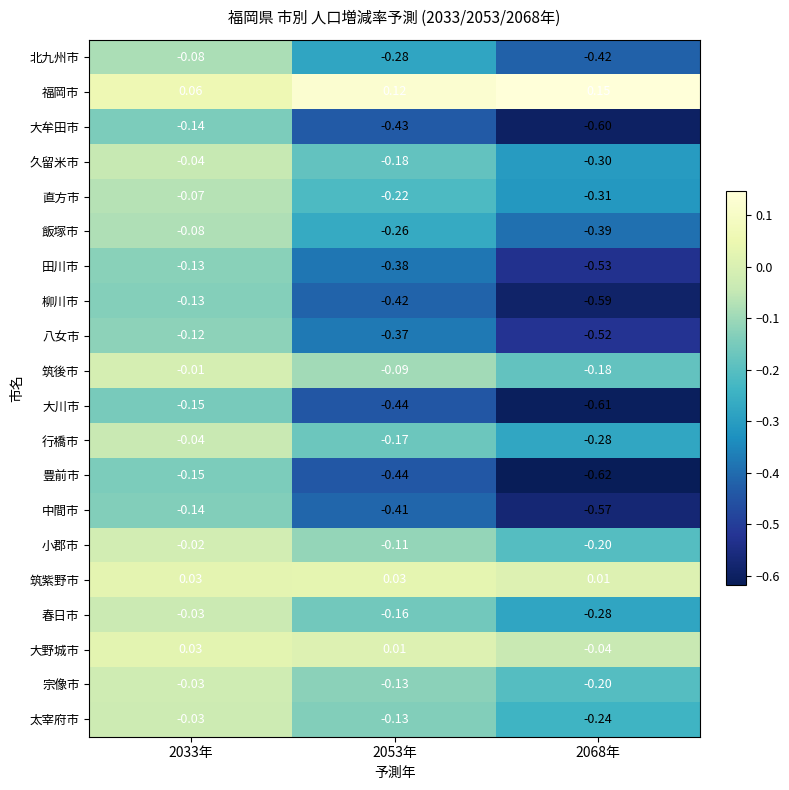

Which series has the largest range (max minus min)?

豊前市